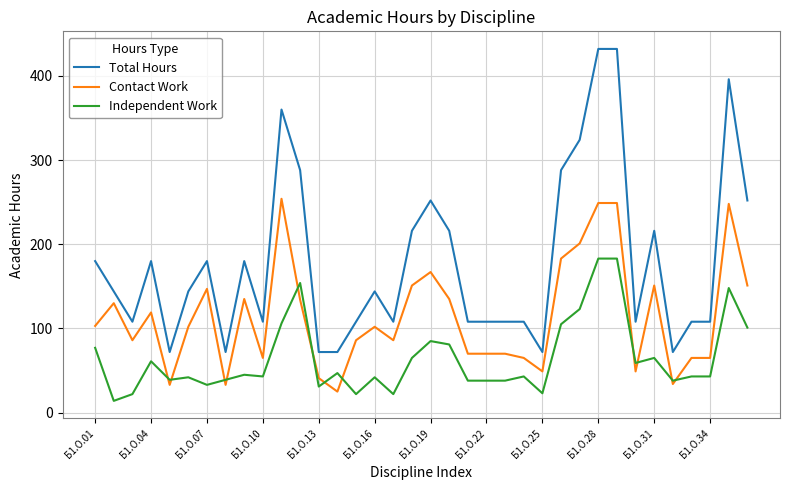

What are all the series names shown in the legend?

Total Hours, Contact Work, Independent Work